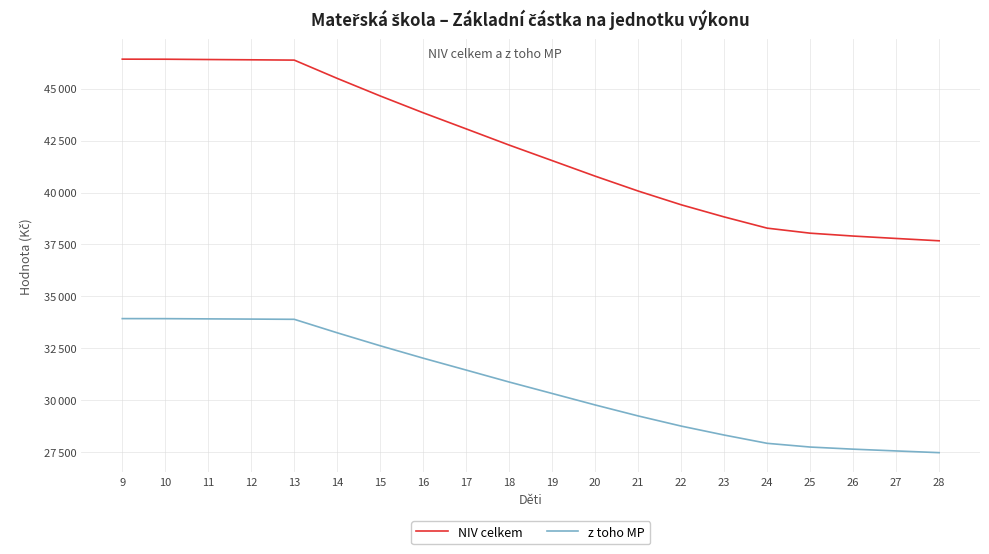

What is the sum of all NIV celkem values?

841617